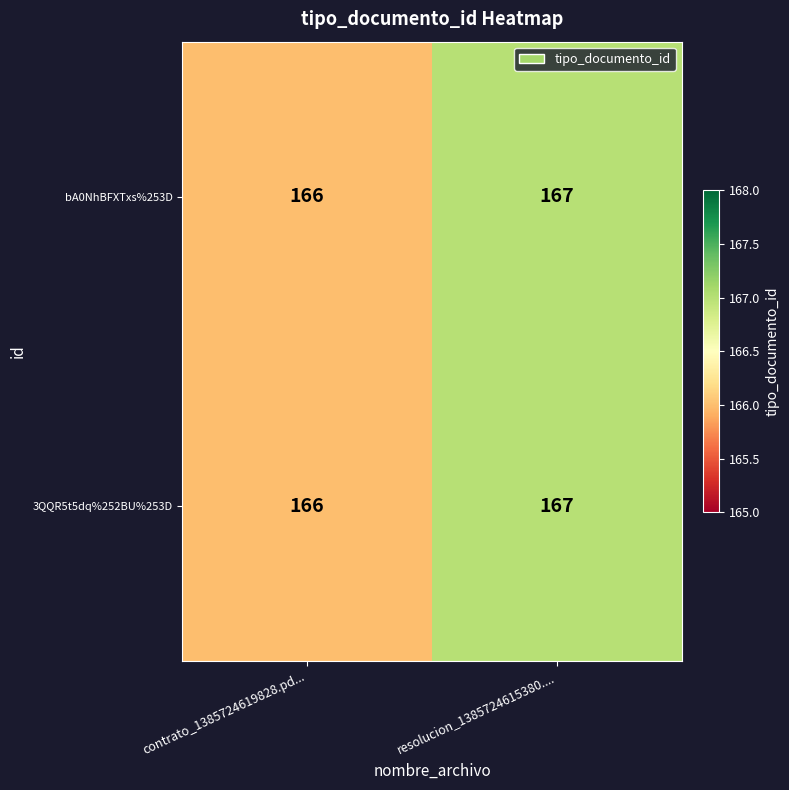

List the labels in order of bA0NhBFXTxs%253D value, smallest first.

contrato_1385724619828.pd..., resolucion_1385724615380....